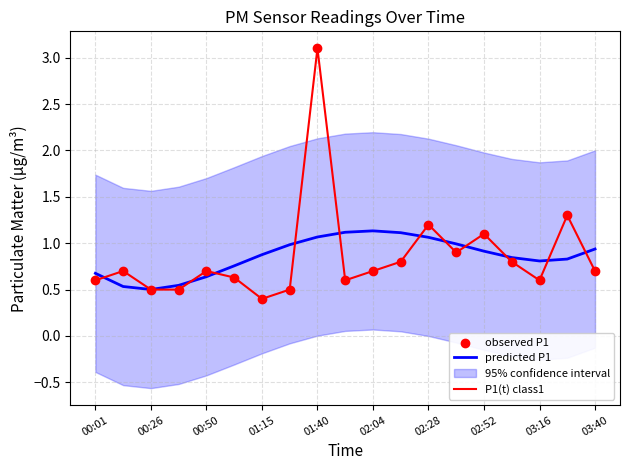

What is the maximum value for predicted P1?

1.1